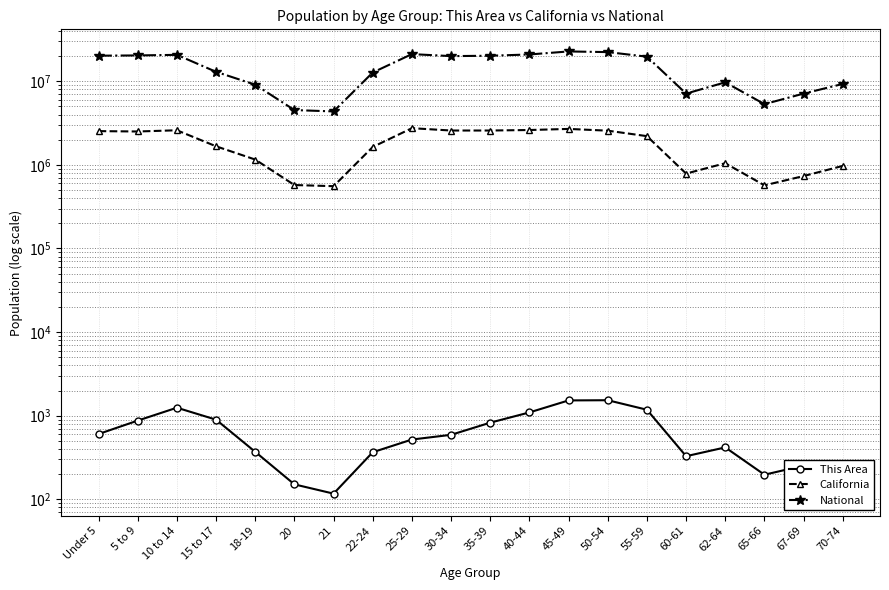

Reading left to right, extract all data points from this chart.

This Area: Under 5=604	5 to 9=874	10 to 14=1247	15 to 17=897	18-19=370	20=151	21=117	22-24=366	25-29=519	30-34=591	35-39=826	40-44=1095	45-49=1524	50-54=1532	55-59=1179	60-61=328	62-64=418	65-66=197	67-69=253	70-74=258
California: Under 5=2531333	5 to 9=2505839	10 to 14=2590930	15 to 17=1666938	18-19=1157002	20=573642	21=555775	22-24=1636532	25-29=2744409	30-34=2573468	35-39=2573579	40-44=2609131	45-49=2689819	50-54=2562552	55-59=2204296	60-61=786276	62-64=1045921	65-66=568817	67-69=734741	70-74=971778
National: Under 5=20201362	5 to 9=20348657	10 to 14=20677194	15 to 17=12954254	18-19=9086089	20=4519129	21=4354294	22-24=12712576	25-29=21101849	30-34=19962099	35-39=20179642	40-44=20890964	45-49=22708591	50-54=22298125	55-59=19664805	60-61=7113727	62-64=9704197	65-66=5319902	67-69=7115361	70-74=9278166